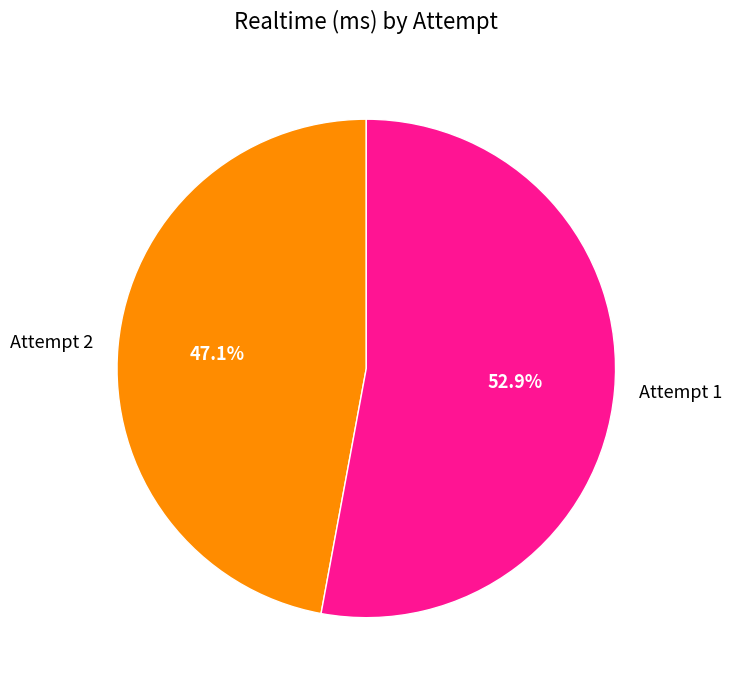

What percentage is the Attempt 1 slice, to the nearest percent?

53%